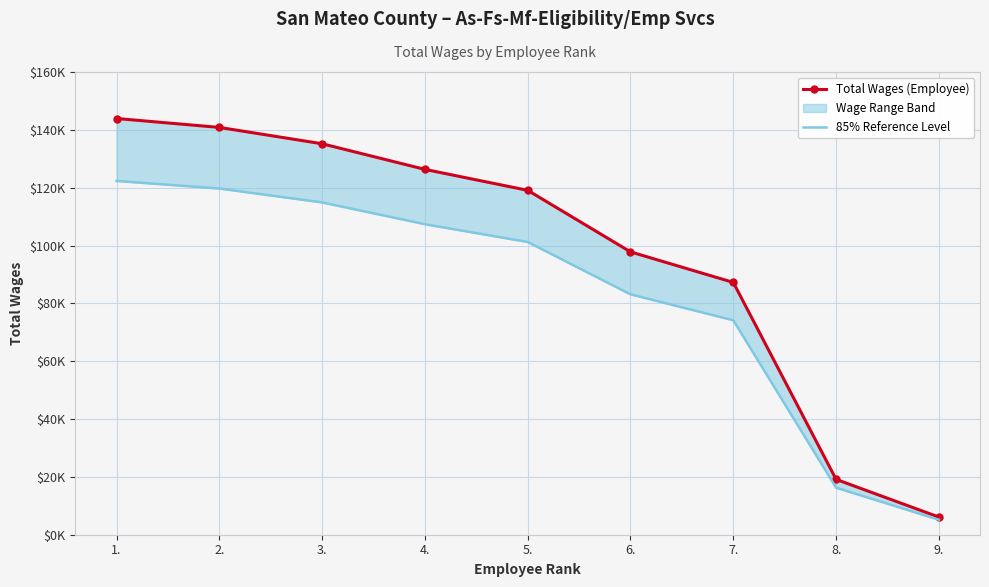

Read the Total Wages (Employee) value at 7..

87243.0